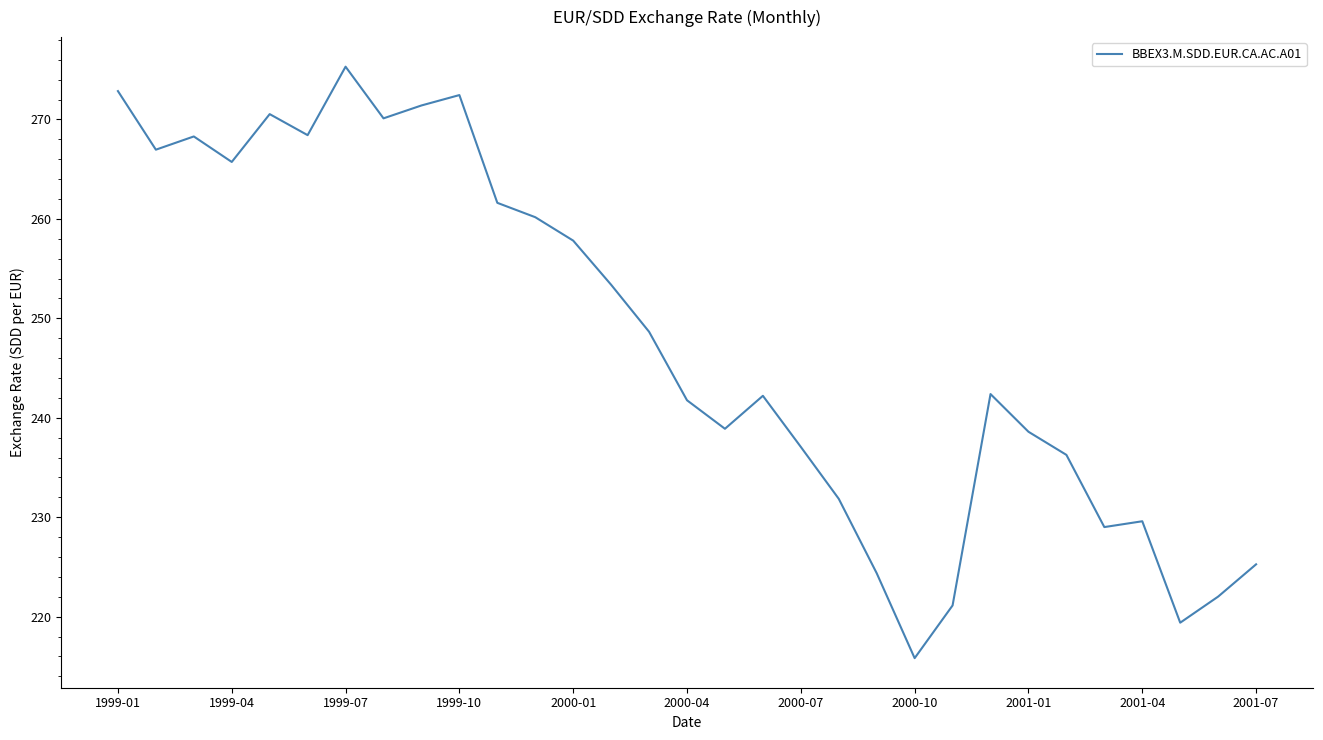

What is the greatest value displayed?

275.3